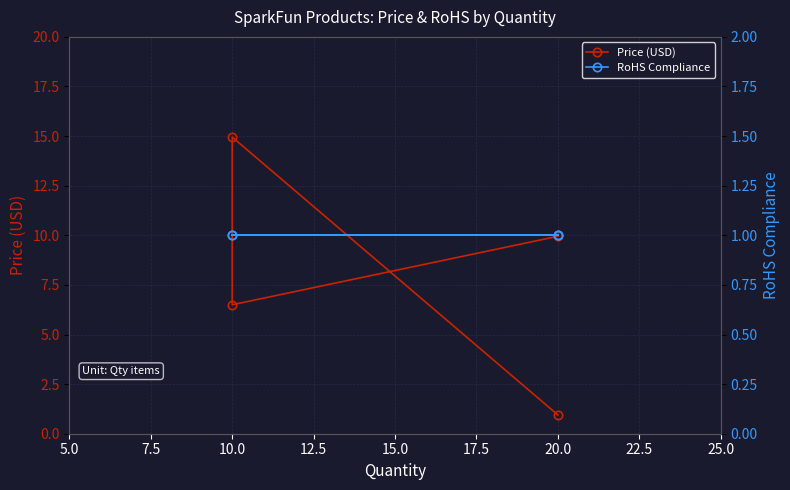

Which series has the largest total across all categories?

Price (USD)